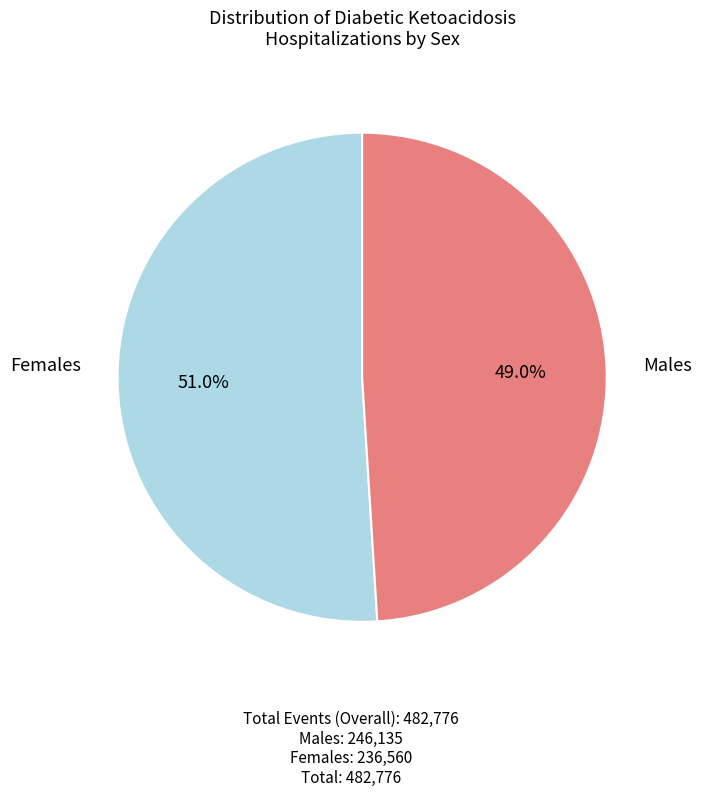

Is there a majority slice in this chart?

Yes